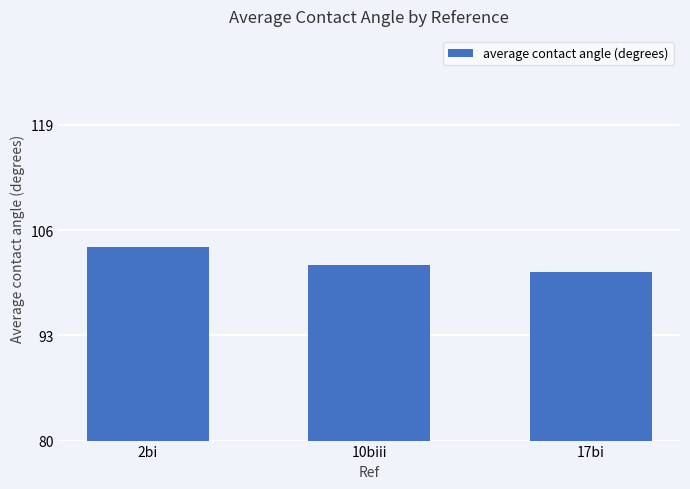

What is the difference between the values at 17bi and 10biii?

0.8